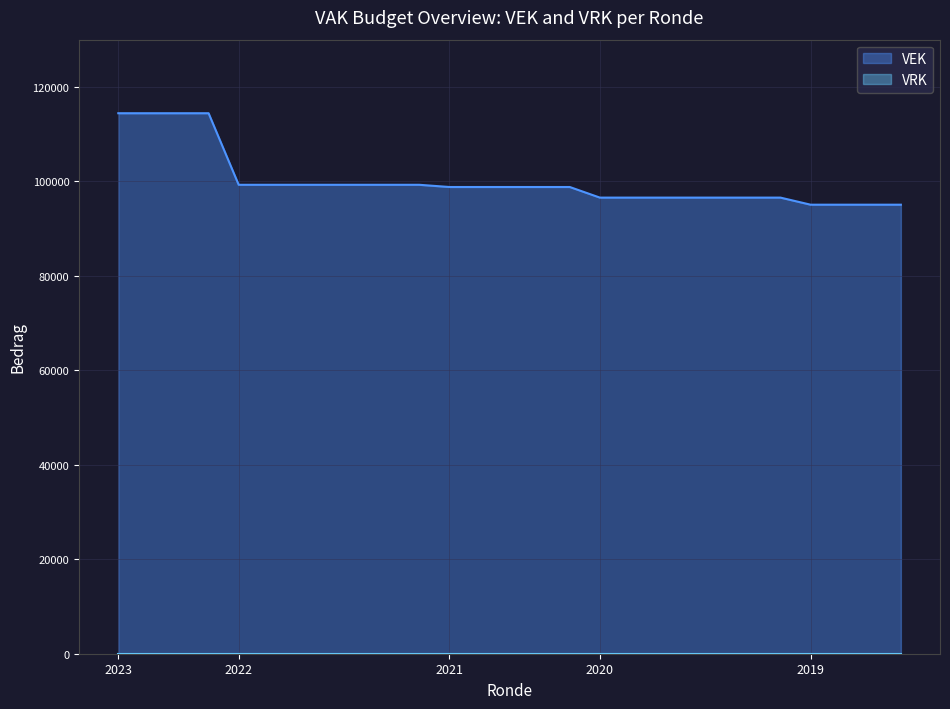

Which series has the widest spread of values?

VEK